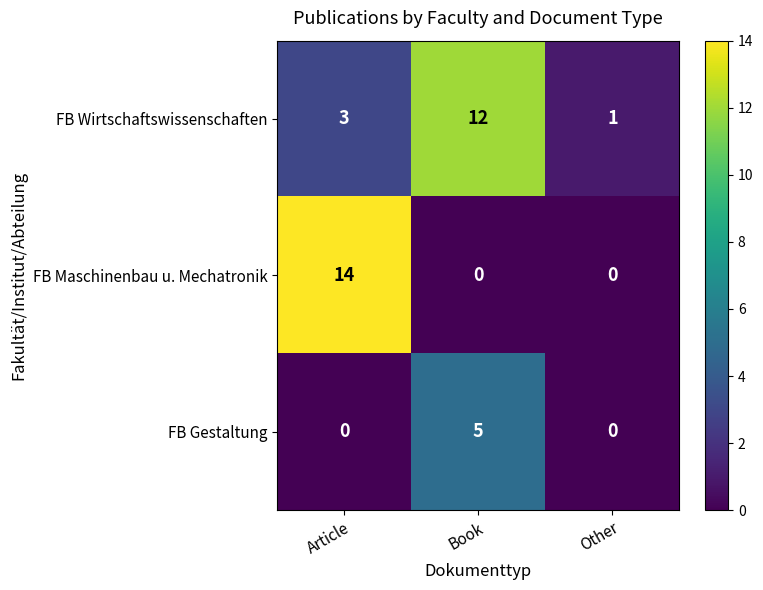

Reading right to left, extract all data points from this chart.

FB Wirtschaftswissenschaften: Other=1	Book=12	Article=3
FB Maschinenbau u. Mechatronik: Other=0	Book=0	Article=14
FB Gestaltung: Other=0	Book=5	Article=0